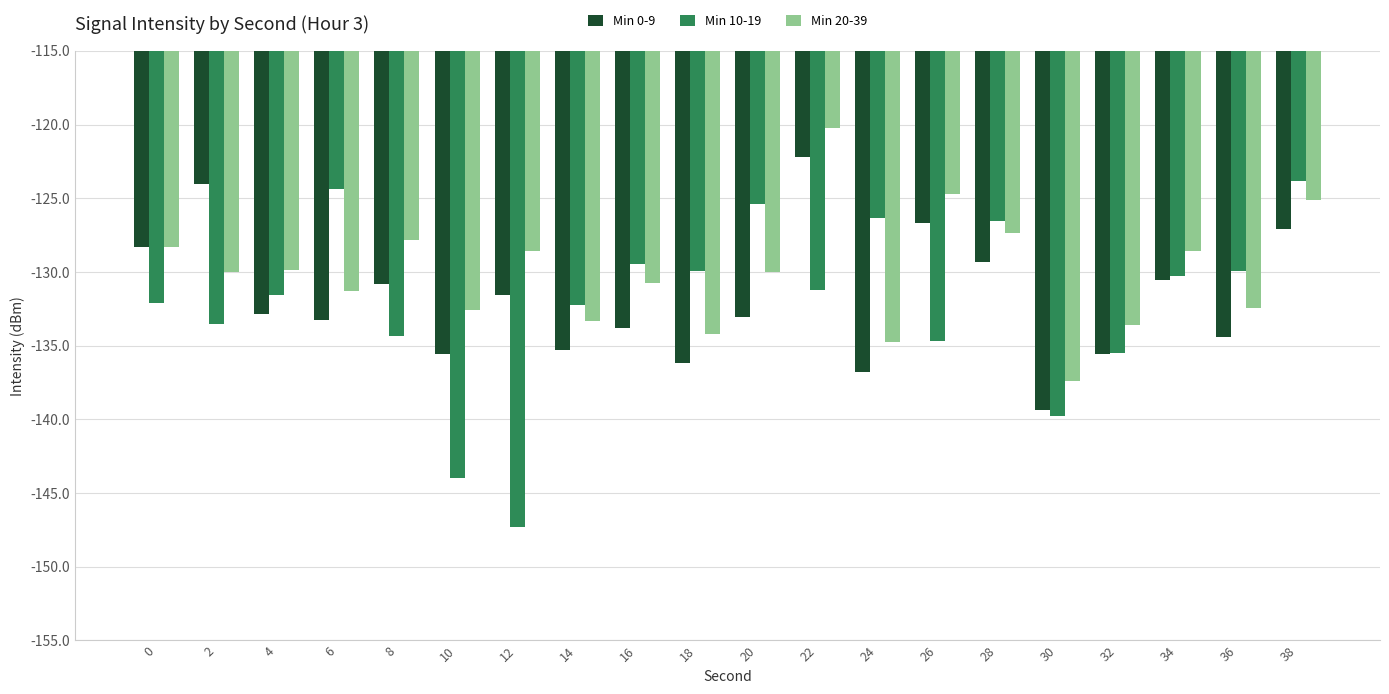

How many distinct data groups are displayed?

3